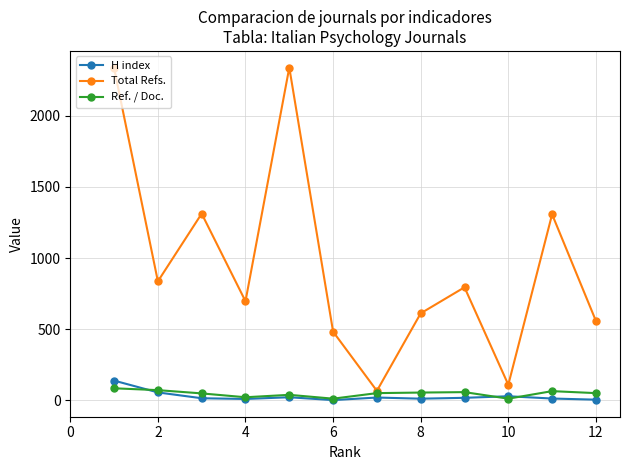

In Total Refs., how many points are higher than both neighbors (excluding endpoints)?

4